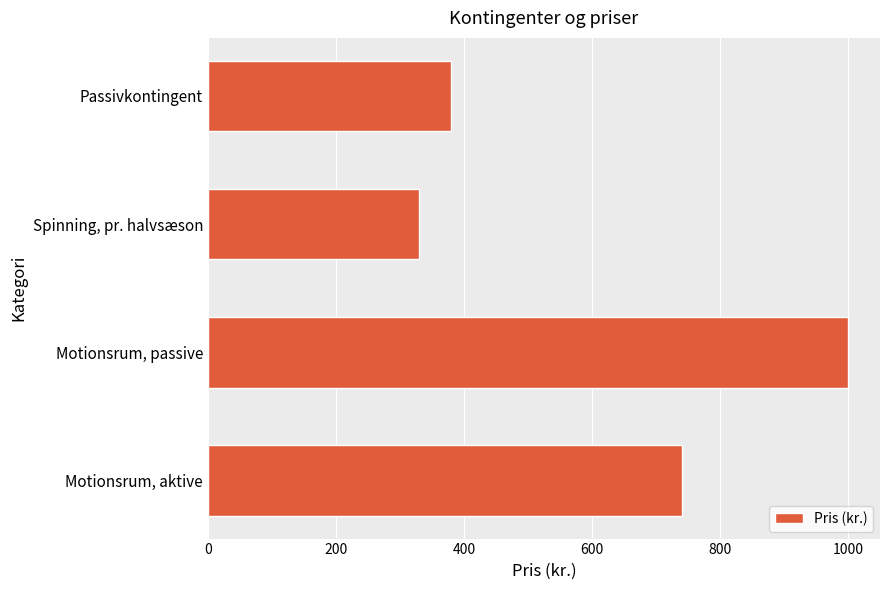

Which has a higher value, Motionsrum, passive or Motionsrum, aktive?

Motionsrum, passive